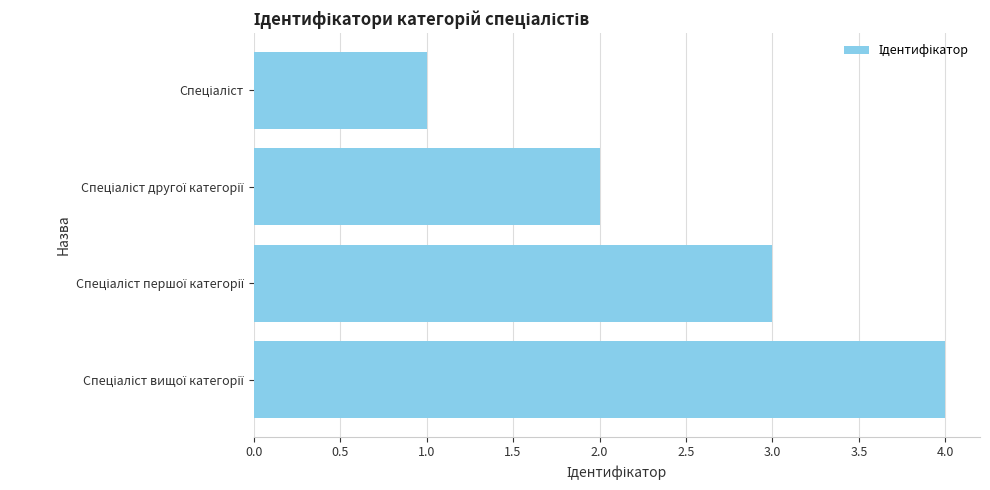

How many distinct data groups are displayed?

1